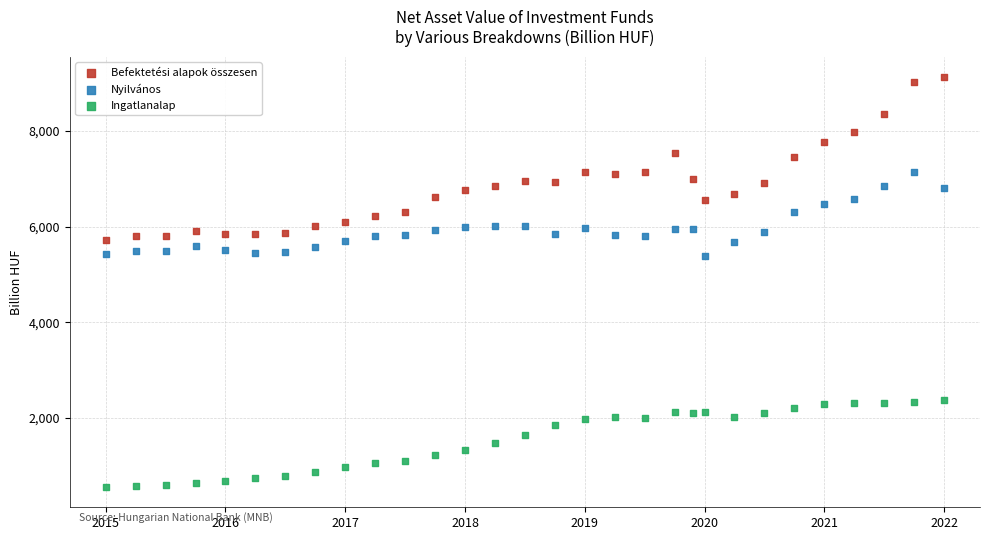

Which series reaches the maximum Y coordinate?

Befektetési alapok összesen